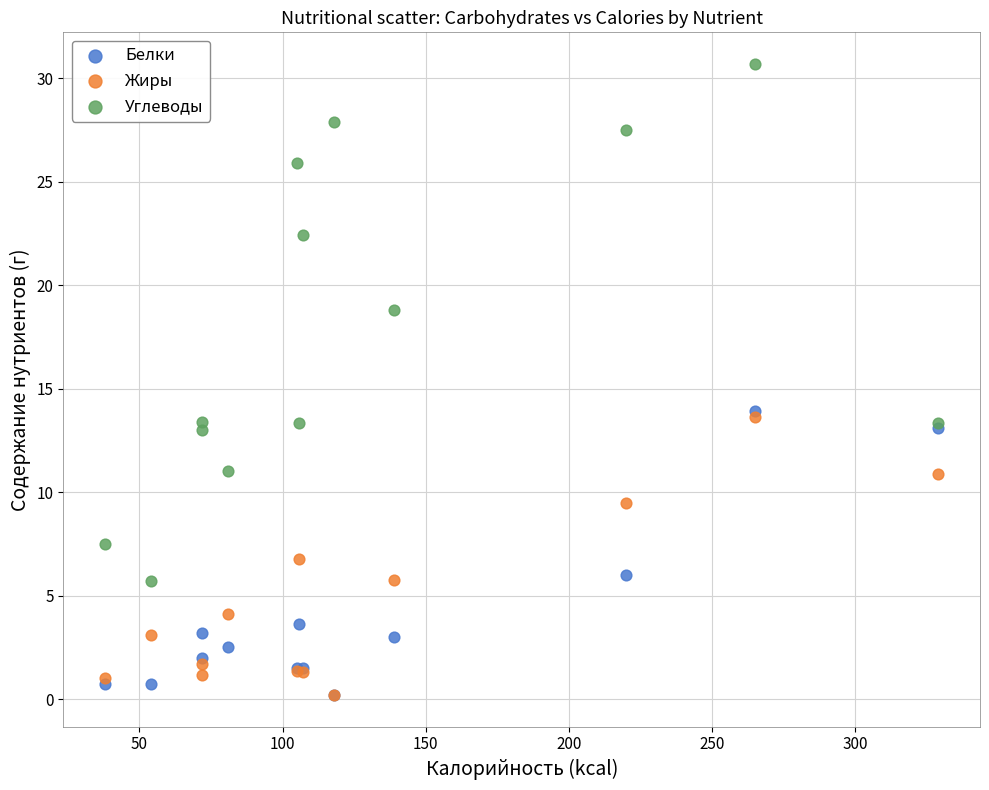

What are all the series names shown in the legend?

Белки, Жиры, Углеводы